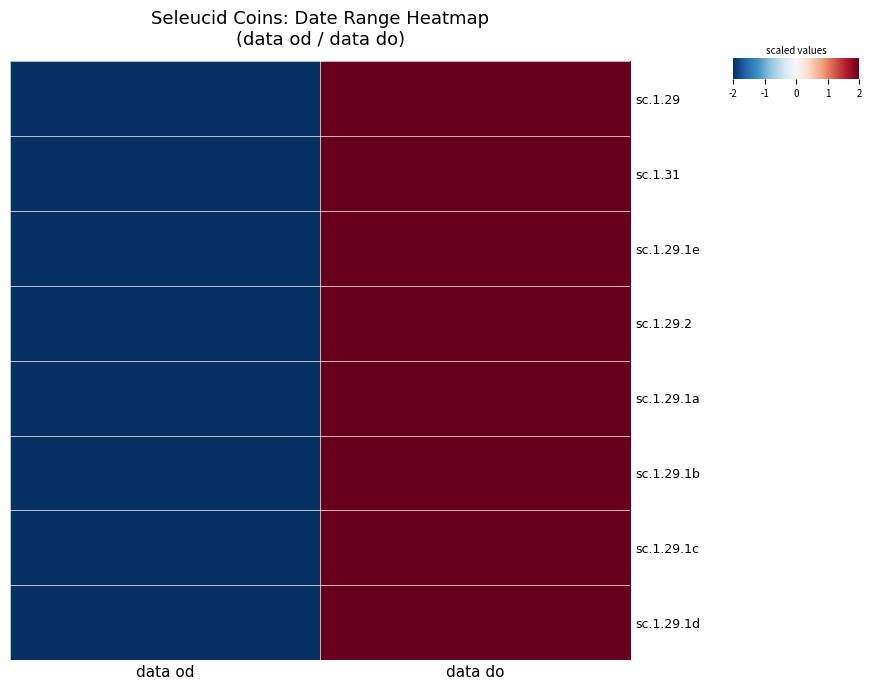

Rank the series at data do from highest to lowest value.

sc.1.29, sc.1.31, sc.1.29.1e, sc.1.29.2, sc.1.29.1a, sc.1.29.1b, sc.1.29.1c, sc.1.29.1d